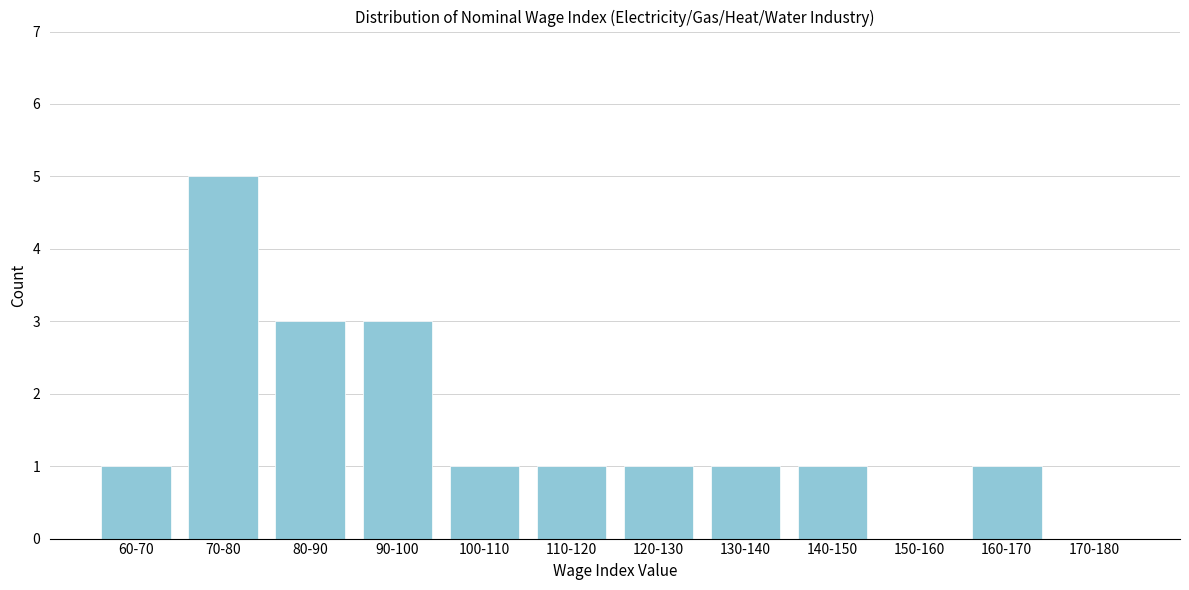

Reading left to right, extract all data points from this chart.

60-70=1	70-80=5	80-90=3	90-100=3	100-110=1	110-120=1	120-130=1	130-140=1	140-150=1	150-160=0	160-170=1	170-180=0